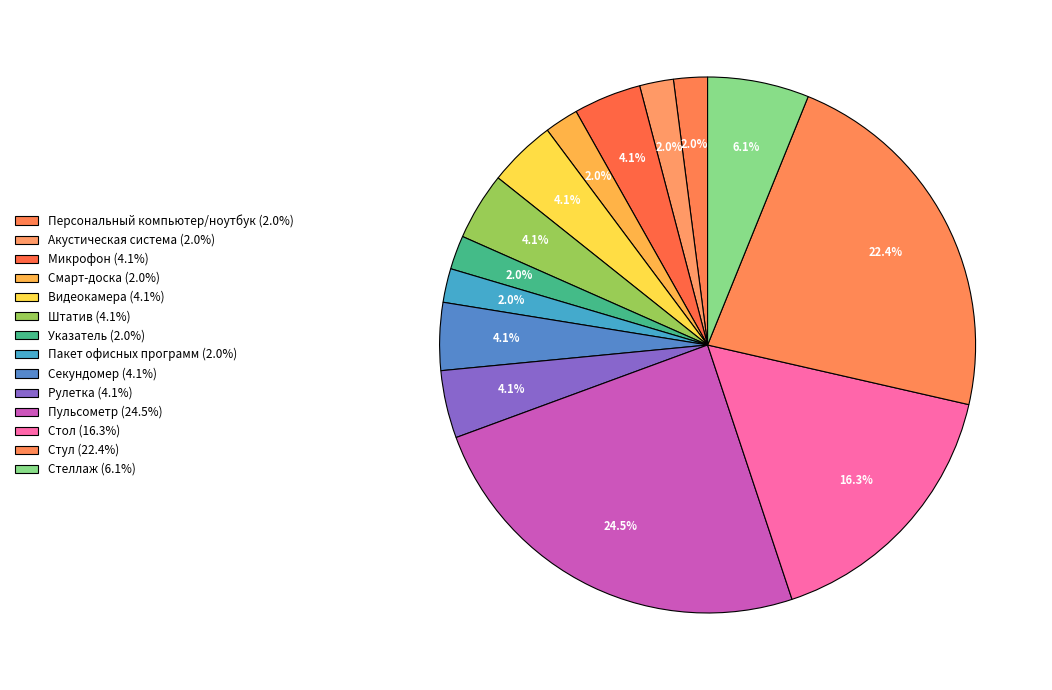

How many slices are in this pie chart?

14